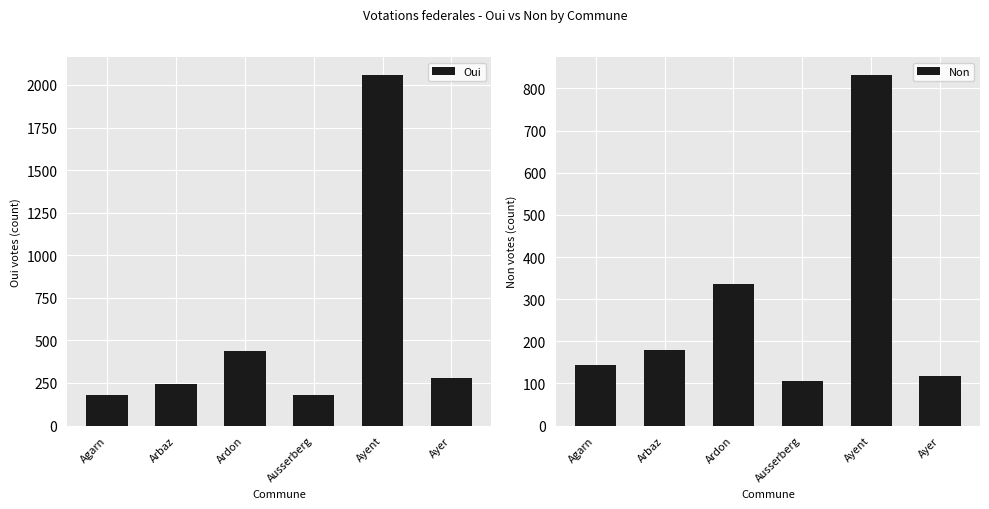

True or false: Non has a value of 833 at Ayent.

True